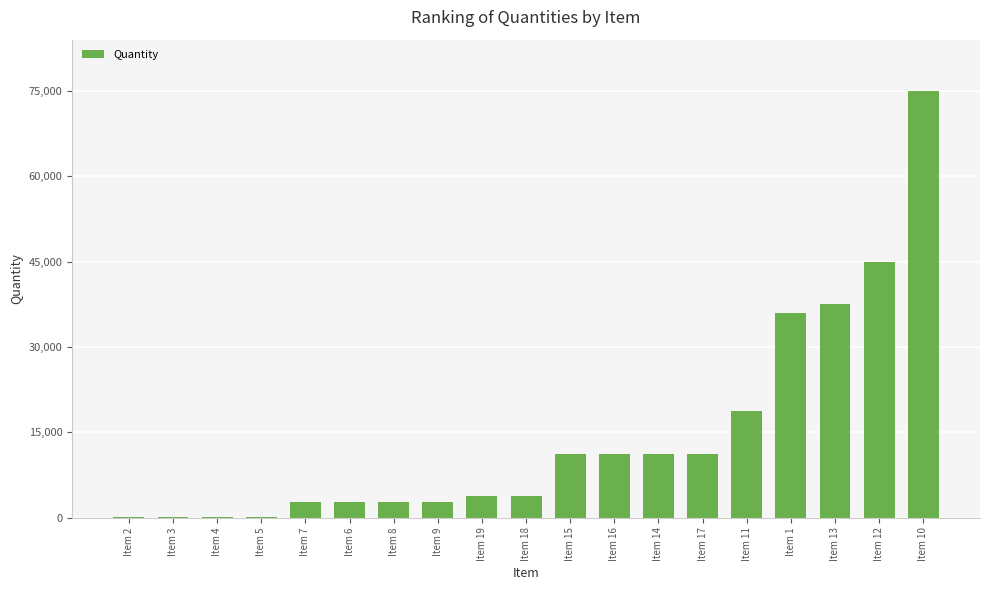

Reading left to right, extract all data points from this chart.

150.0	150.0	150.0	150.0	2812.5	2812.5	2812.5	2812.5	3750.0	3750.0	11250.0	11250.0	11250.0	11250.0	18750.0	36000.0	37500.0	45000.0	75000.0